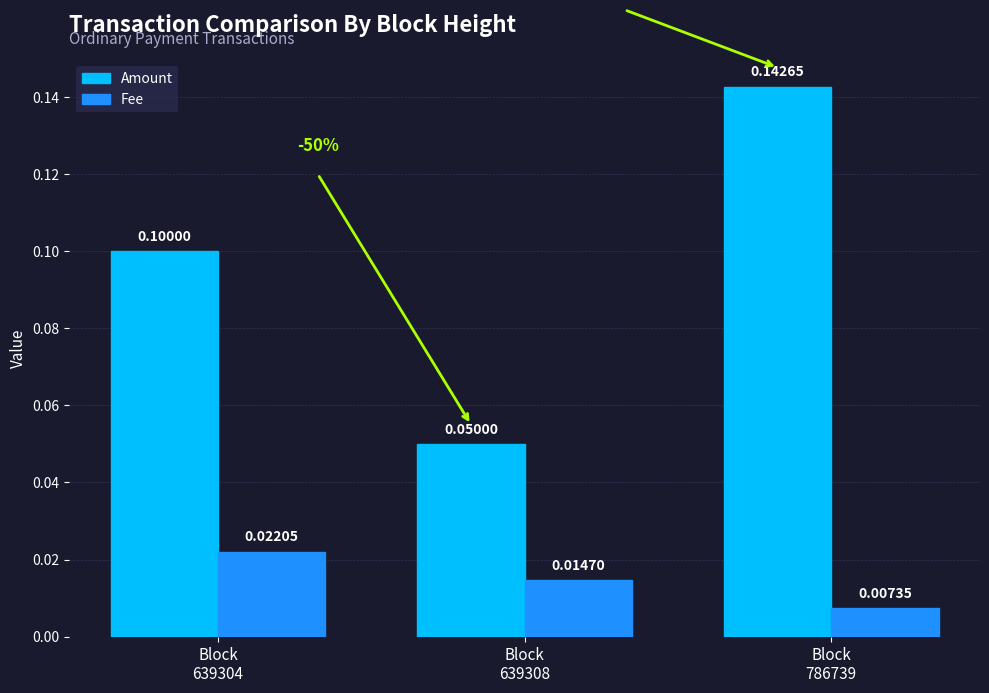

What is the value of the Amount bar at the 2nd from the left?

0.1